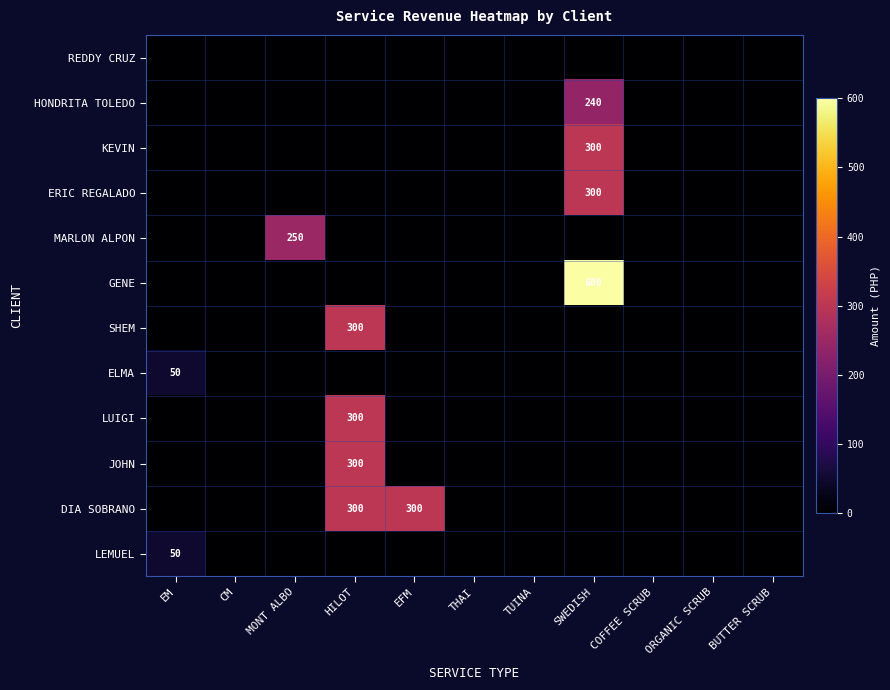

How many data points does each series have?

11